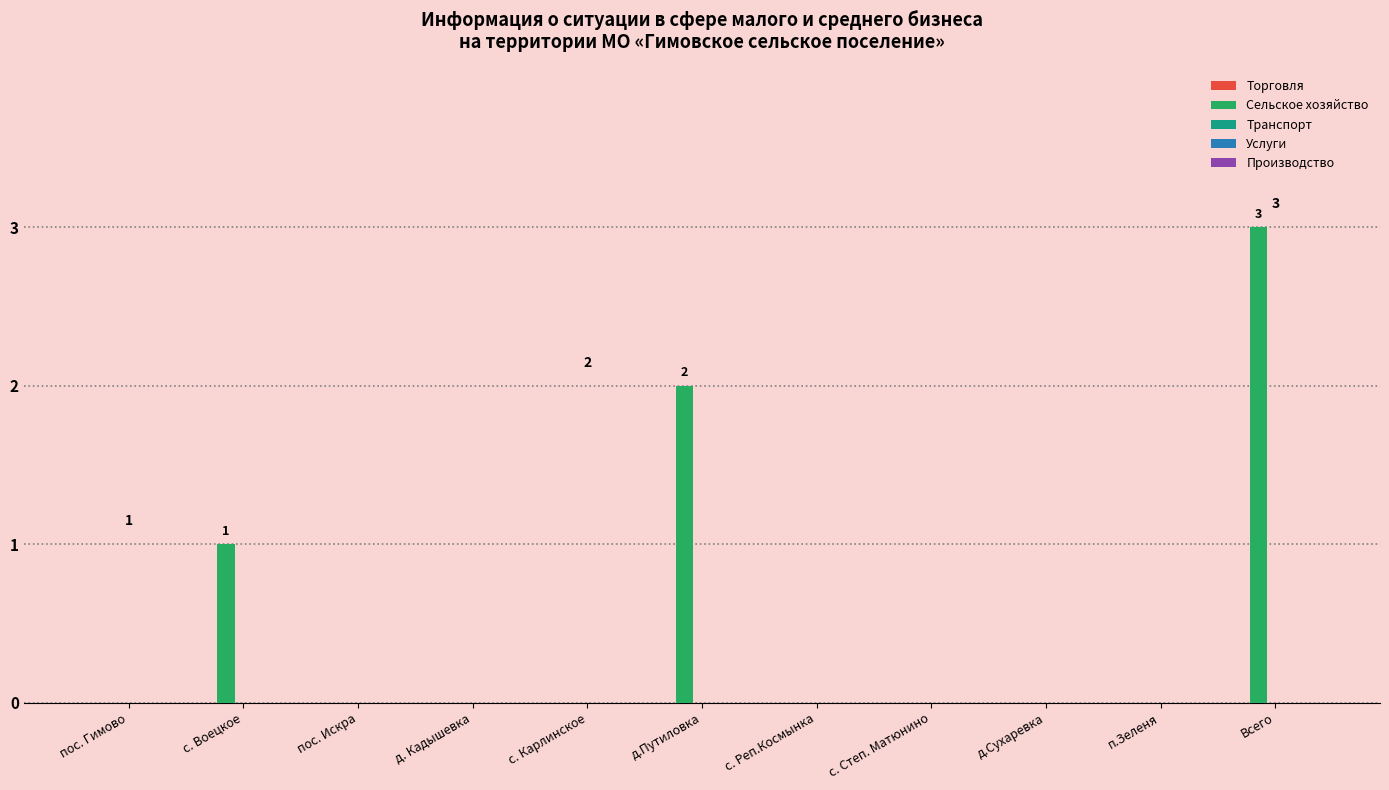

Is it true that the value at с. Воецкое is 0?

False